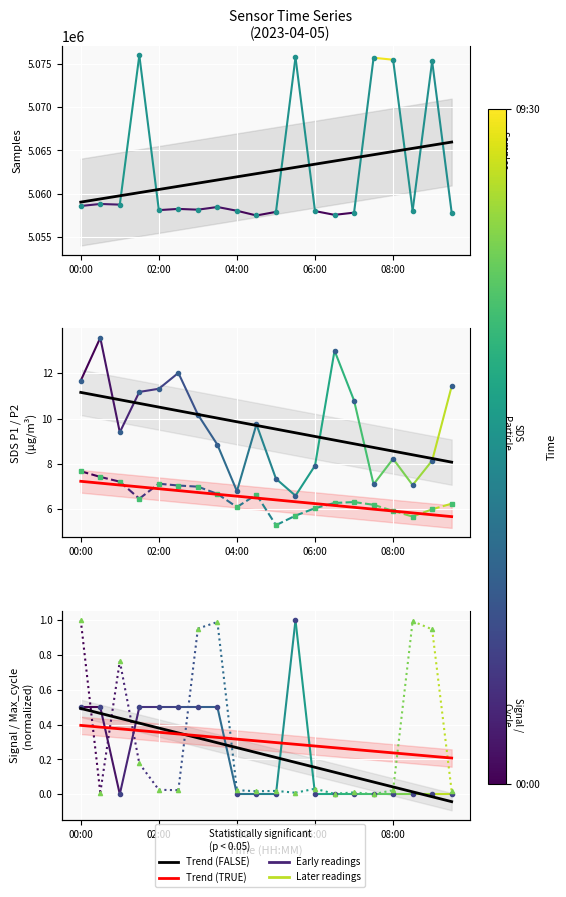

In Signal, how many points are lower than both neighbors (excluding endpoints)?

1